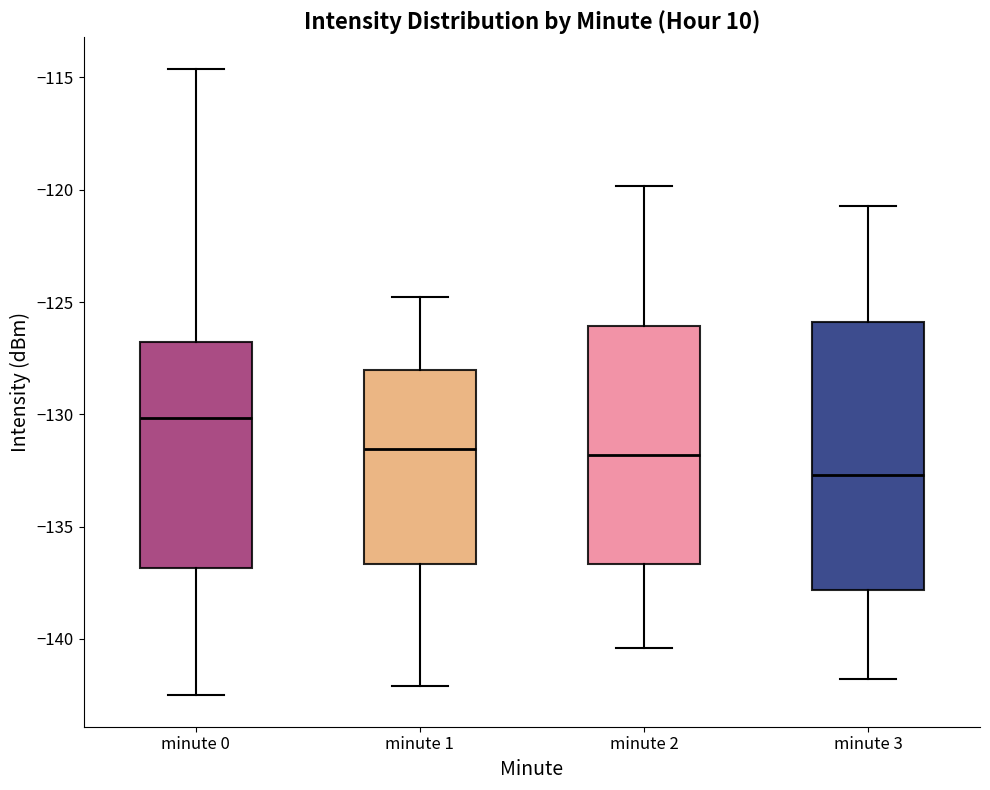

Which box's median line is the highest?

minute 0